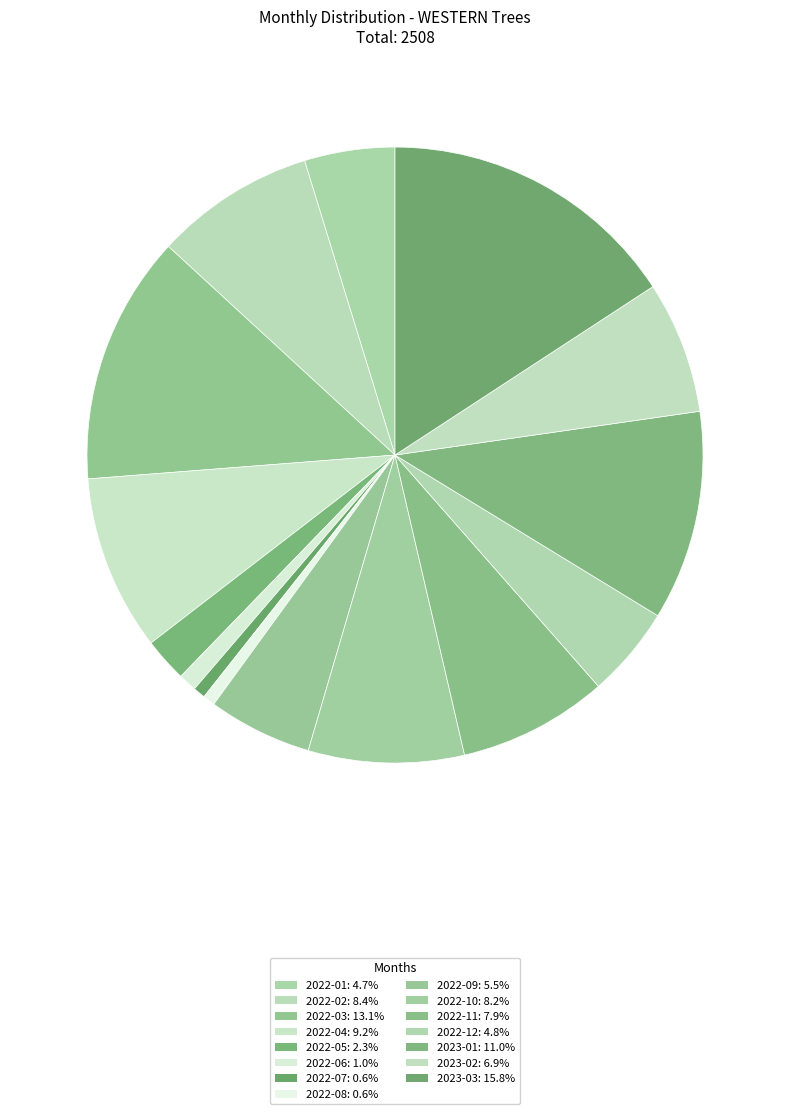

To the nearest percent, what is the combined percentage of 2022-04 and 2022-01?

14%